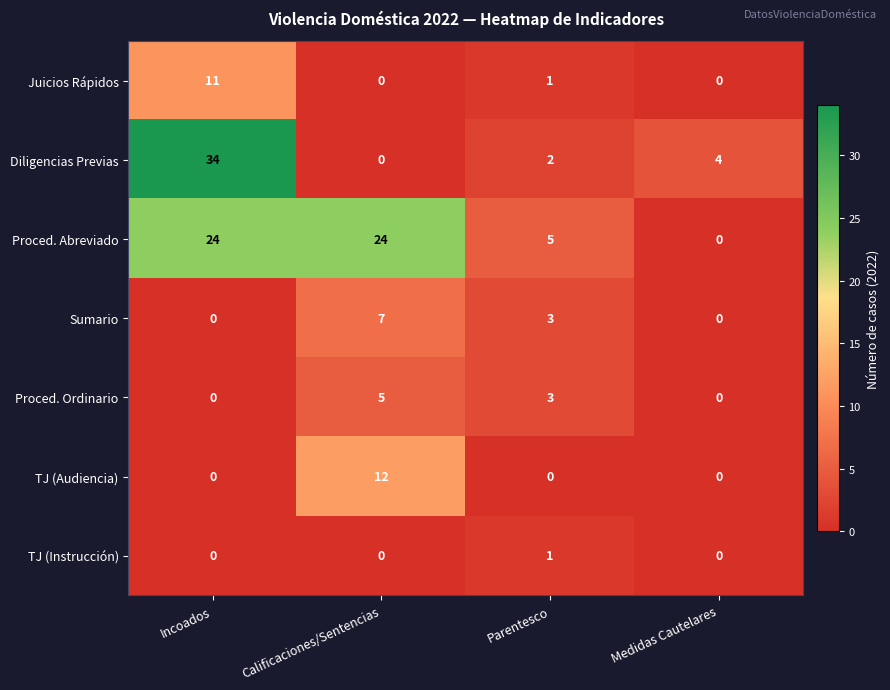

What is the spread (max minus min) of values at Incoados?

34